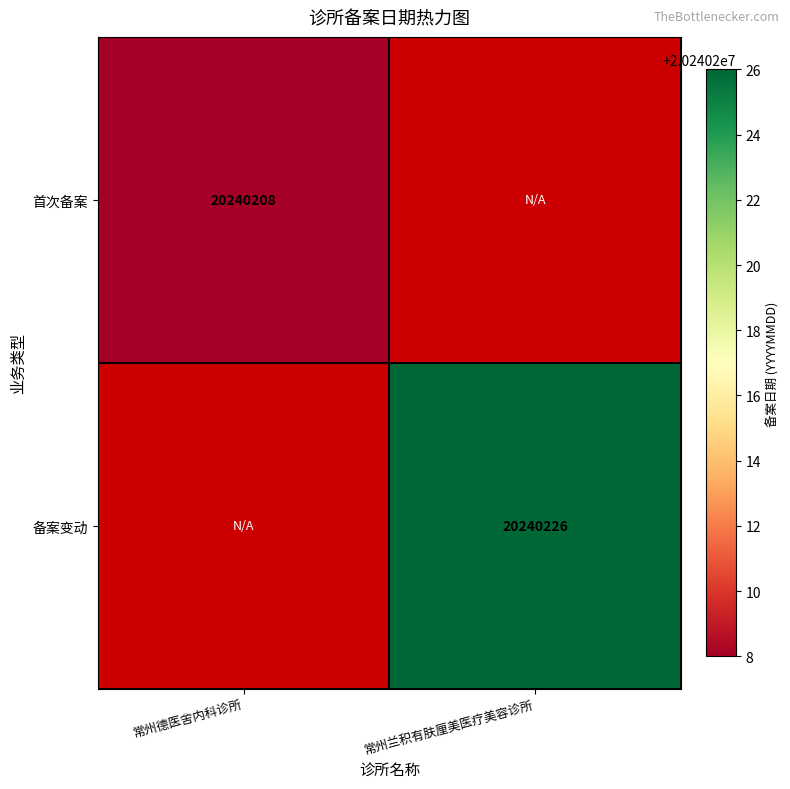

The 备案变动 series shows 20240226 at 常州兰积有肤厘美医疗美容诊所. True or false?

True